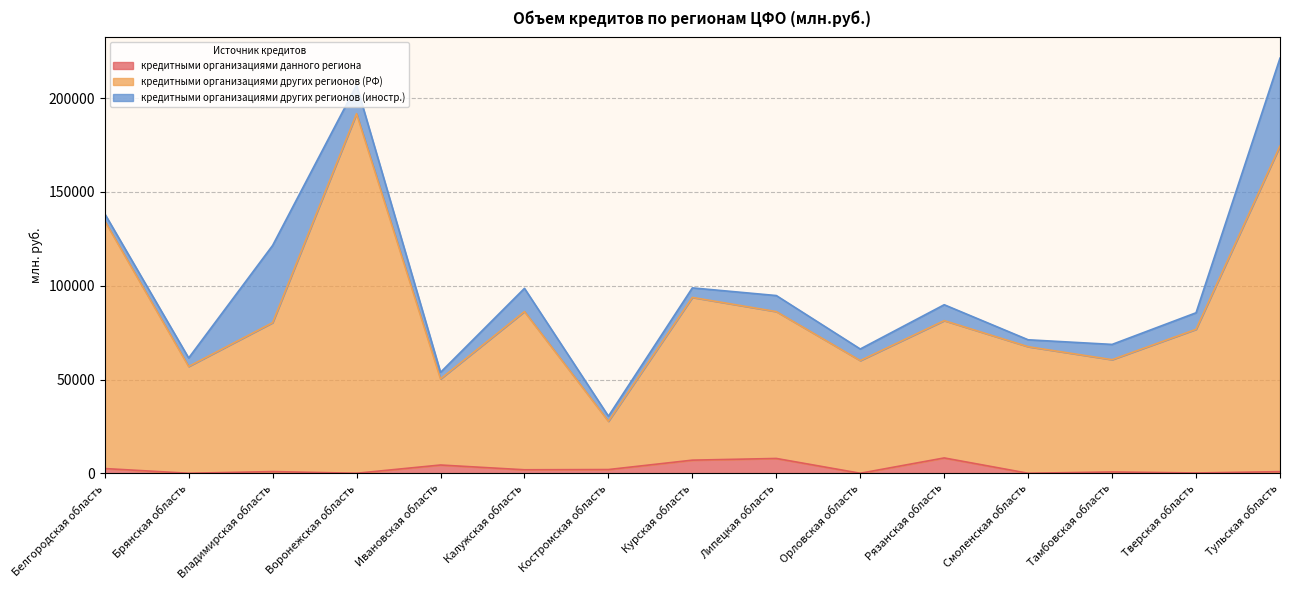

Which series has the largest range (max minus min)?

кредитными организациями других регионов (РФ)